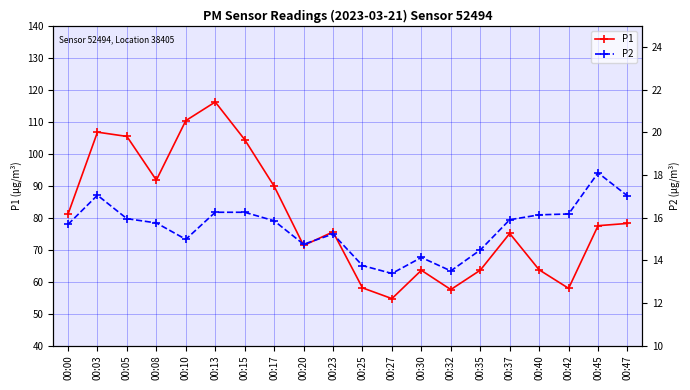

Is the value of P2 at 00:17 greater than the value of P1 at 00:32?

No